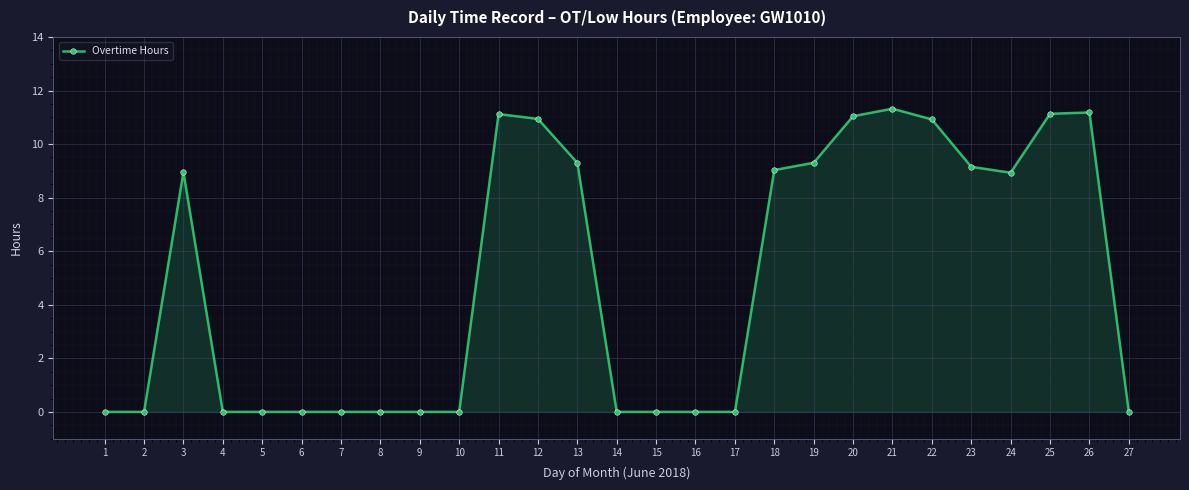

True or false: the data shows -7.9 at 2.

False